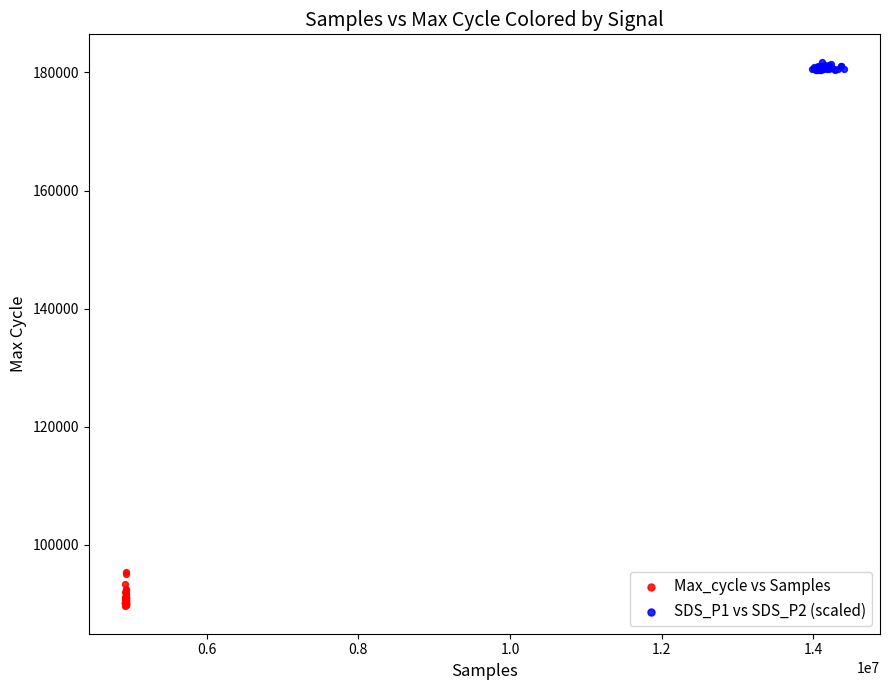

Which series has the widest spread of Y values?

Max_cycle vs Samples